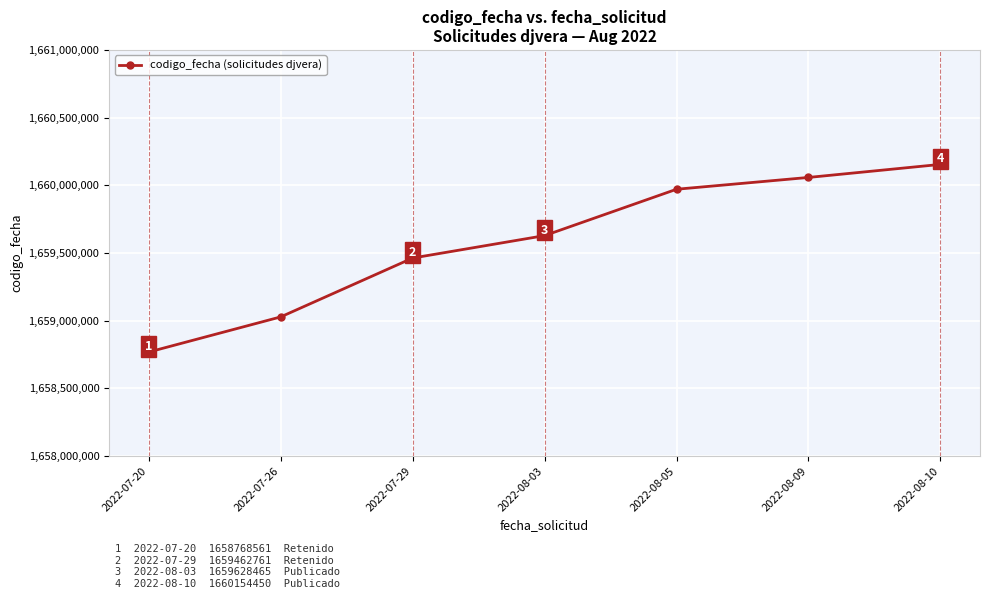

What is the smallest value displayed?

1658768561